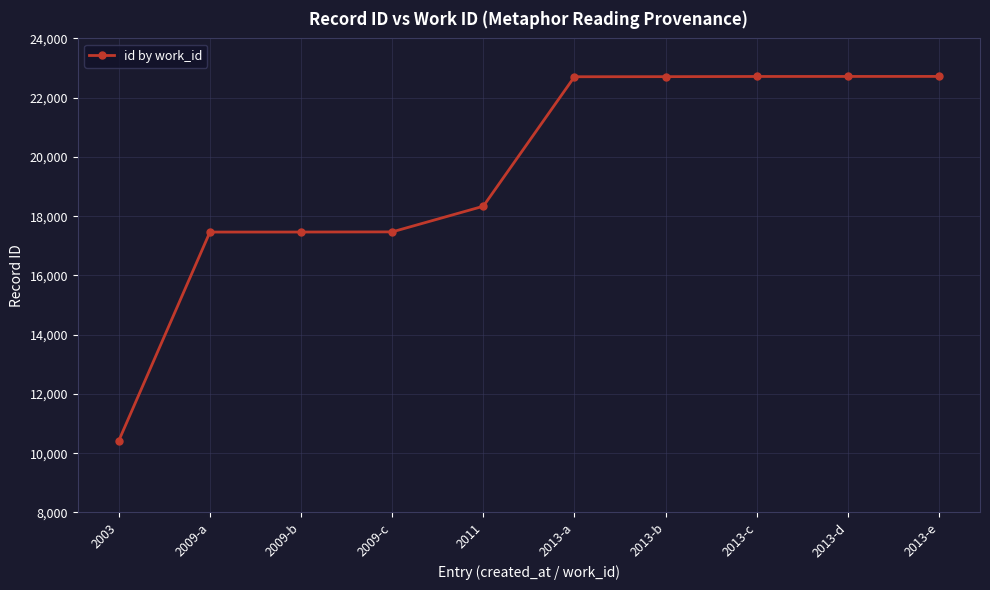

What is the ratio of the value at 2009-a to the value at 2013-c?

0.8